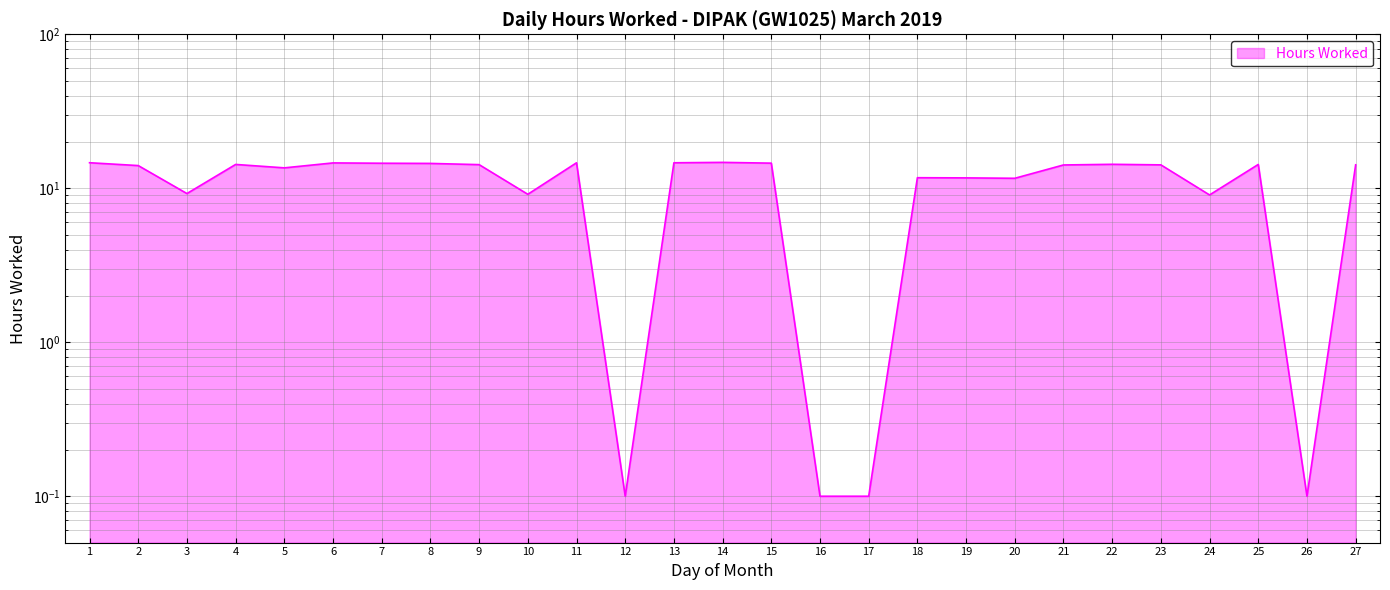

How many data points does each series have?

27